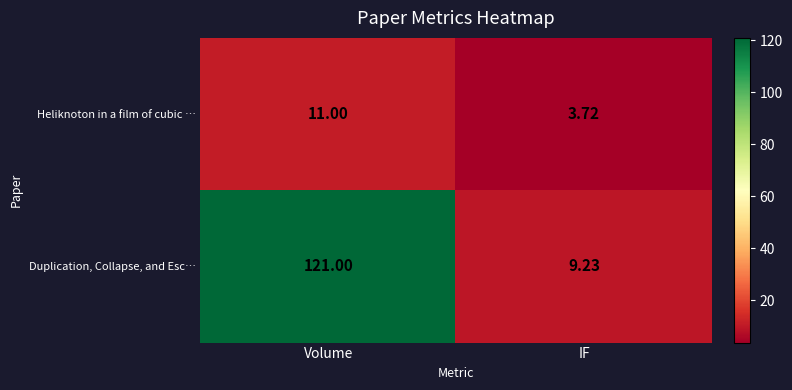

At which label does Duplication, Collapse, and Esc… reach its peak?

Volume